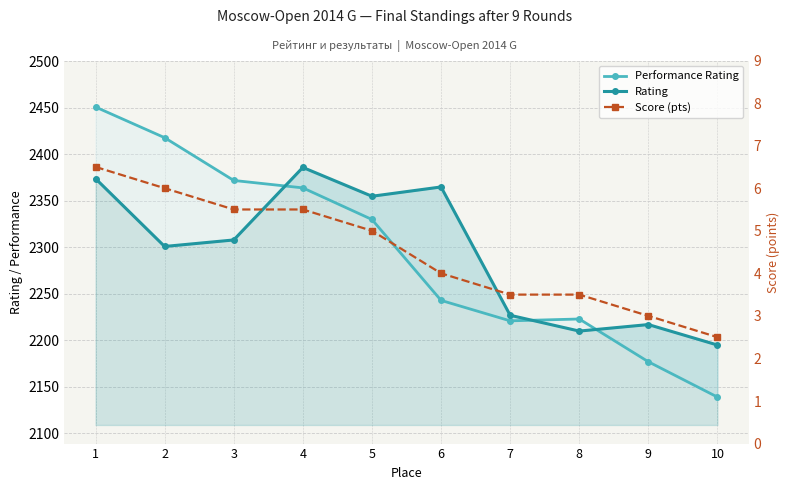

Reading left to right, extract all data points from this chart.

Performance Rating: 2451.0	2418.0	2372.0	2364.0	2330.0	2243.0	2221.0	2223.0	2177.0	2139.0
Rating: 2374.0	2301.0	2308.0	2386.0	2355.0	2365.0	2227.0	2210.0	2217.0	2195.0
Score (pts): 6.5	6.0	5.5	5.5	5.0	4.0	3.5	3.5	3.0	2.5